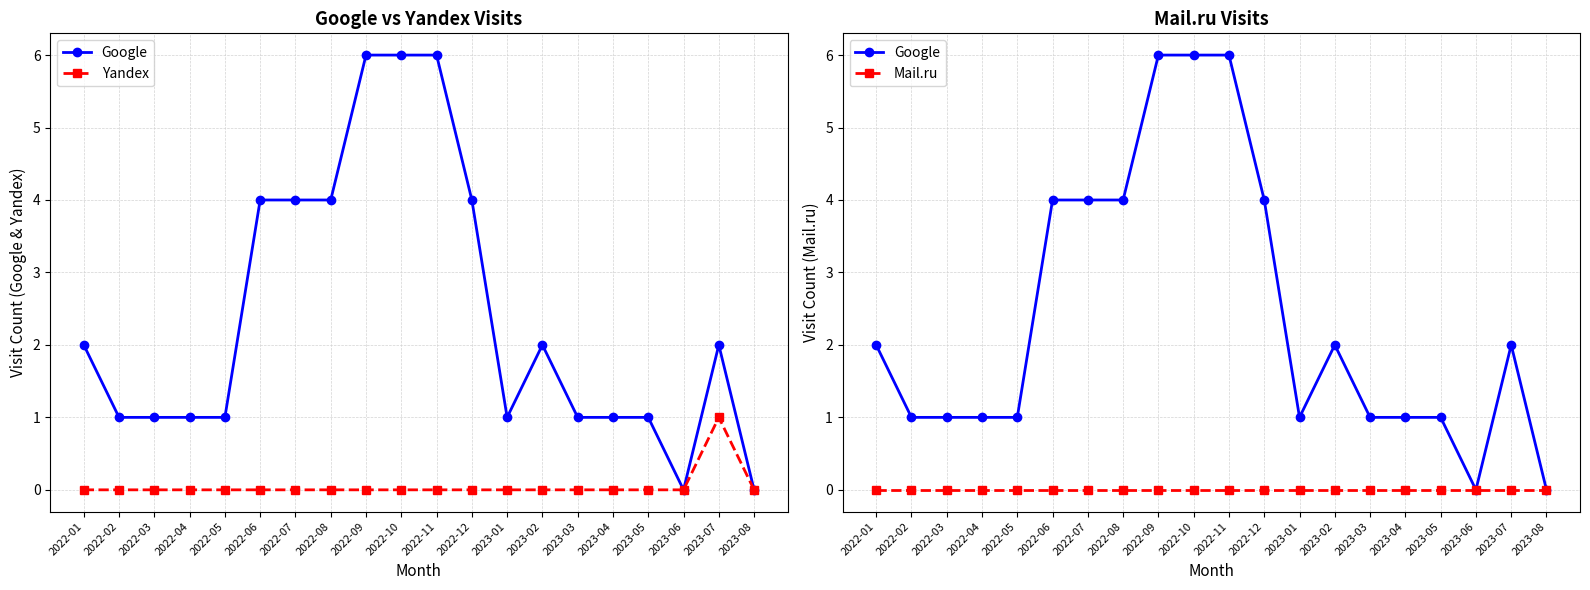

Reading right to left, transcribe all the data shown in this chart.

Google: 0	2	0	1	1	1	2	1	4	6	6	6	4	4	4	1	1	1	1	2
Yandex: 0	1	0	0	0	0	0	0	0	0	0	0	0	0	0	0	0	0	0	0
Mail.ru: 0	0	0	0	0	0	0	0	0	0	0	0	0	0	0	0	0	0	0	0